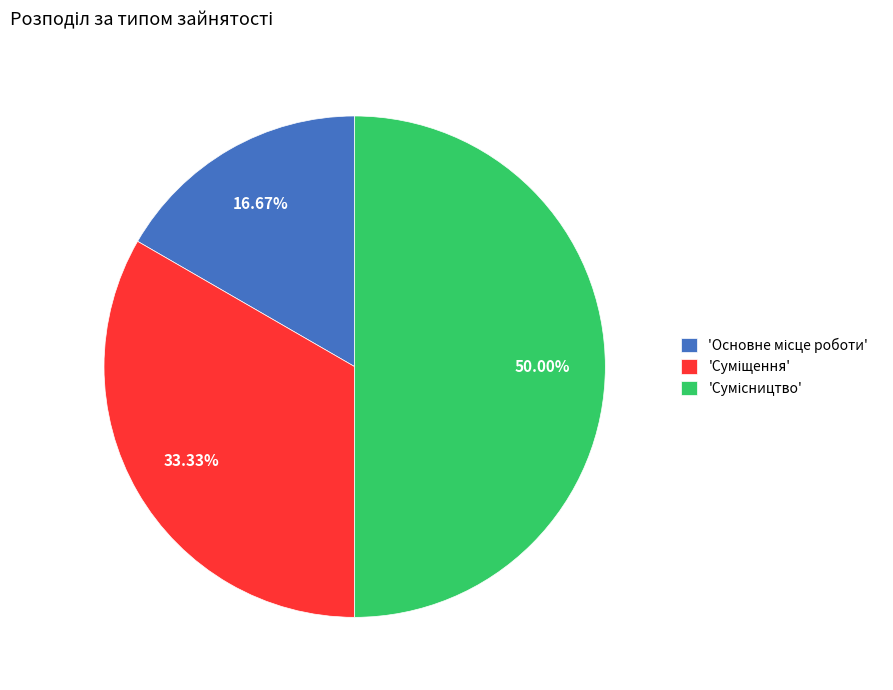

How many segments does this pie chart have?

3